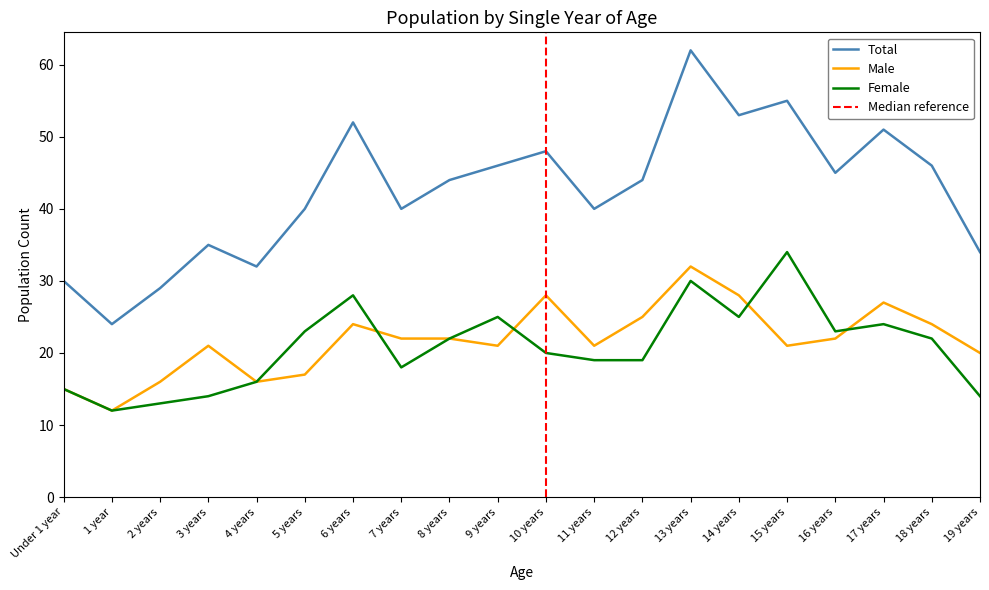

What is the difference between the second highest and minimum values in the Male series?

16